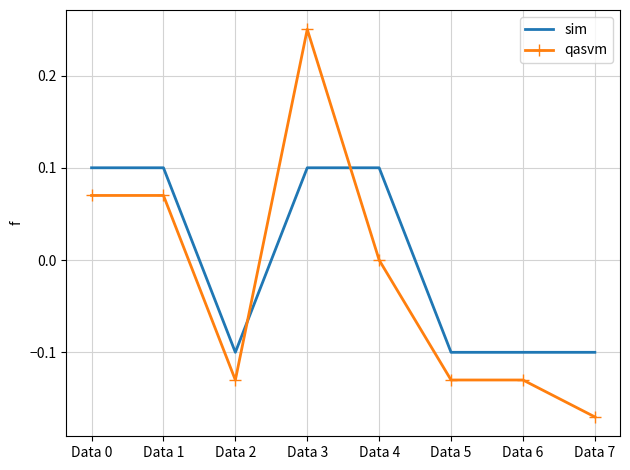

How many positive values does the sim series have?

4